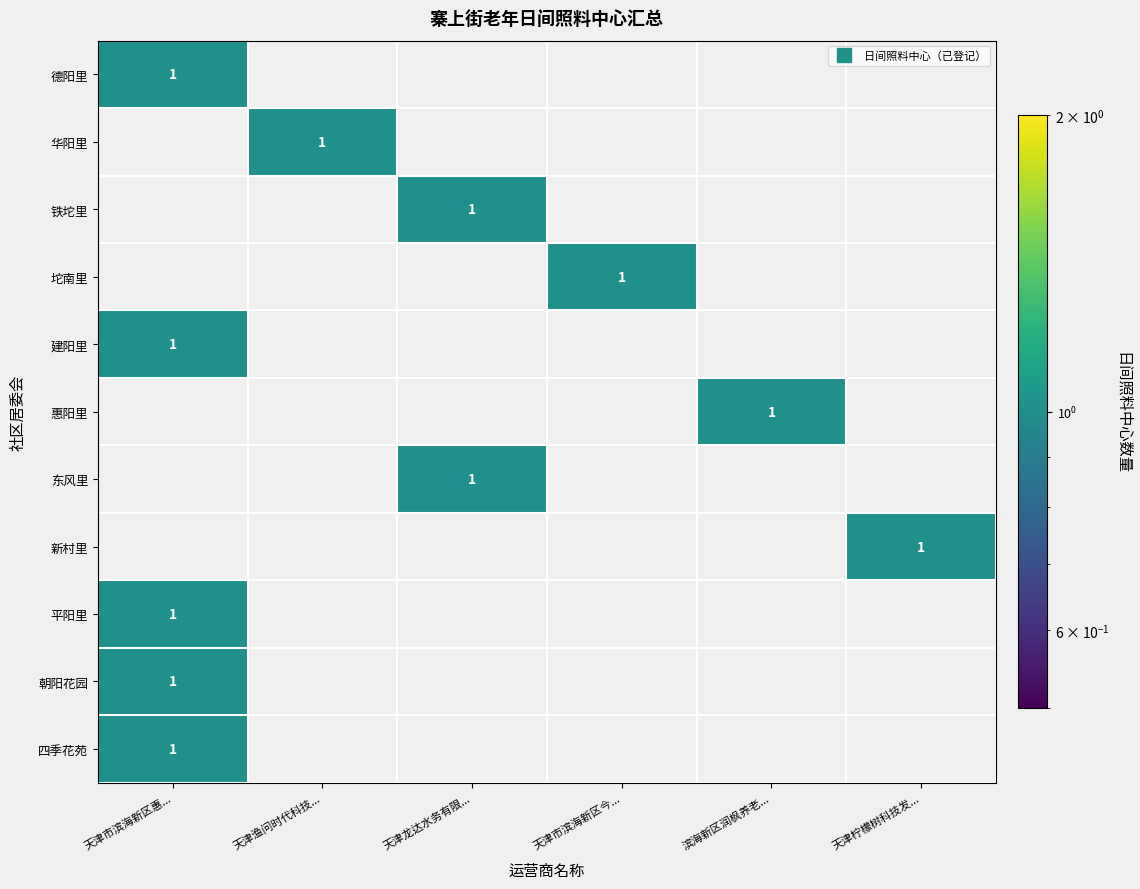

Which has a higher value, 天津市滨海新区惠... or 天津市滨海新区今...?

天津市滨海新区惠...